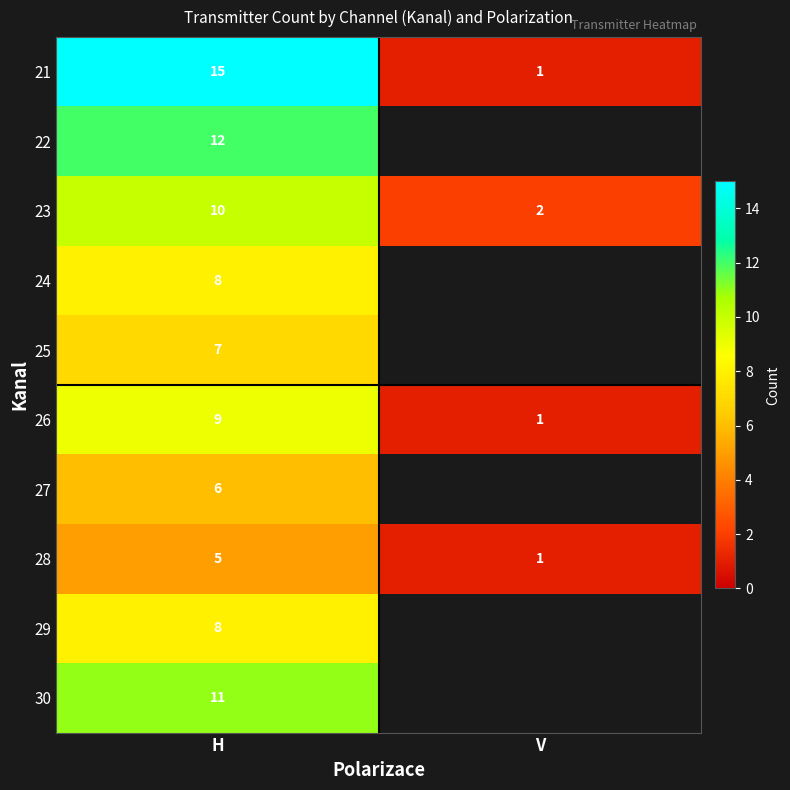

The 21 series shows 15 at H. True or false?

True